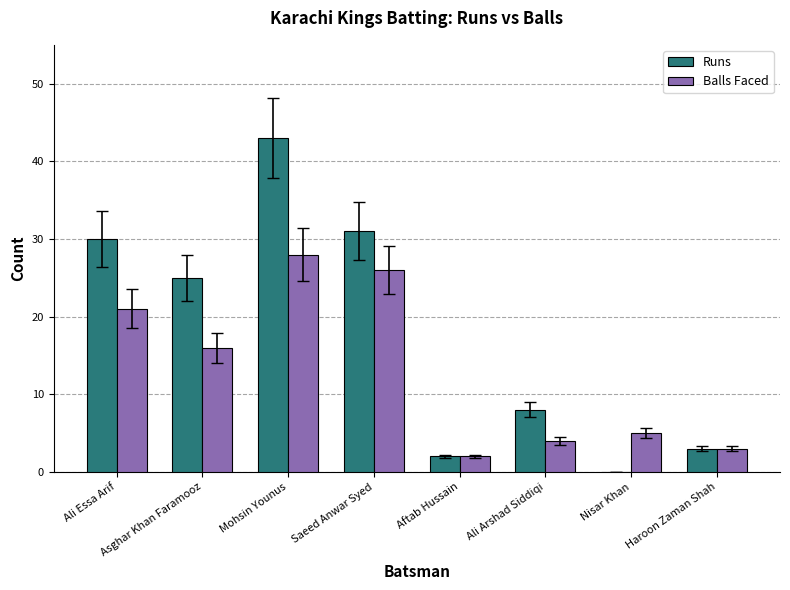

Are the bars horizontal?

No